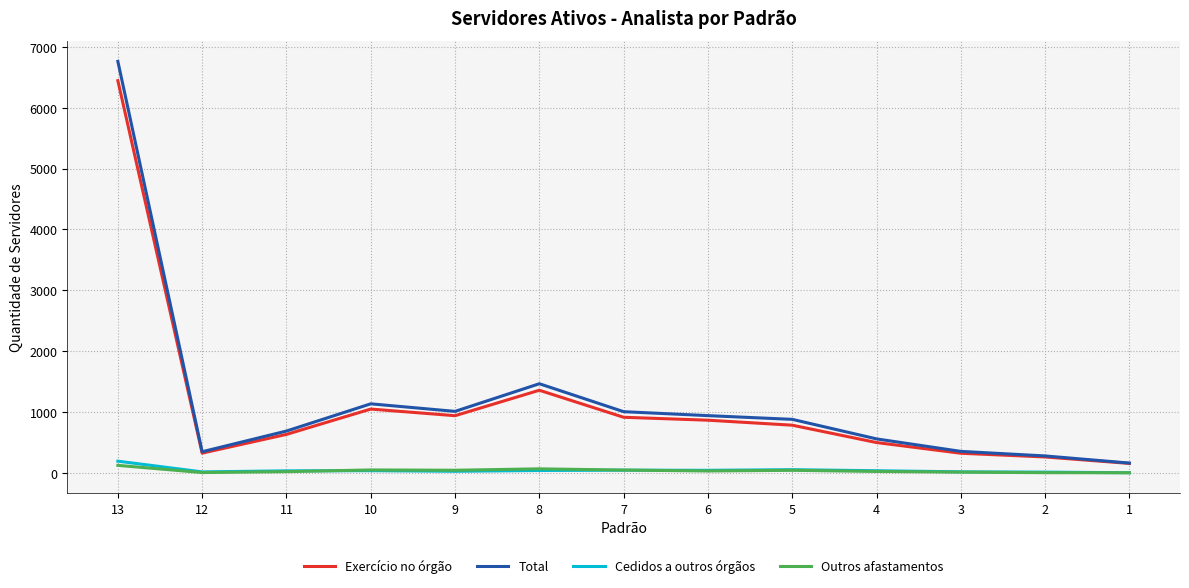

What is the spread (max minus min) of values at 8?

1425